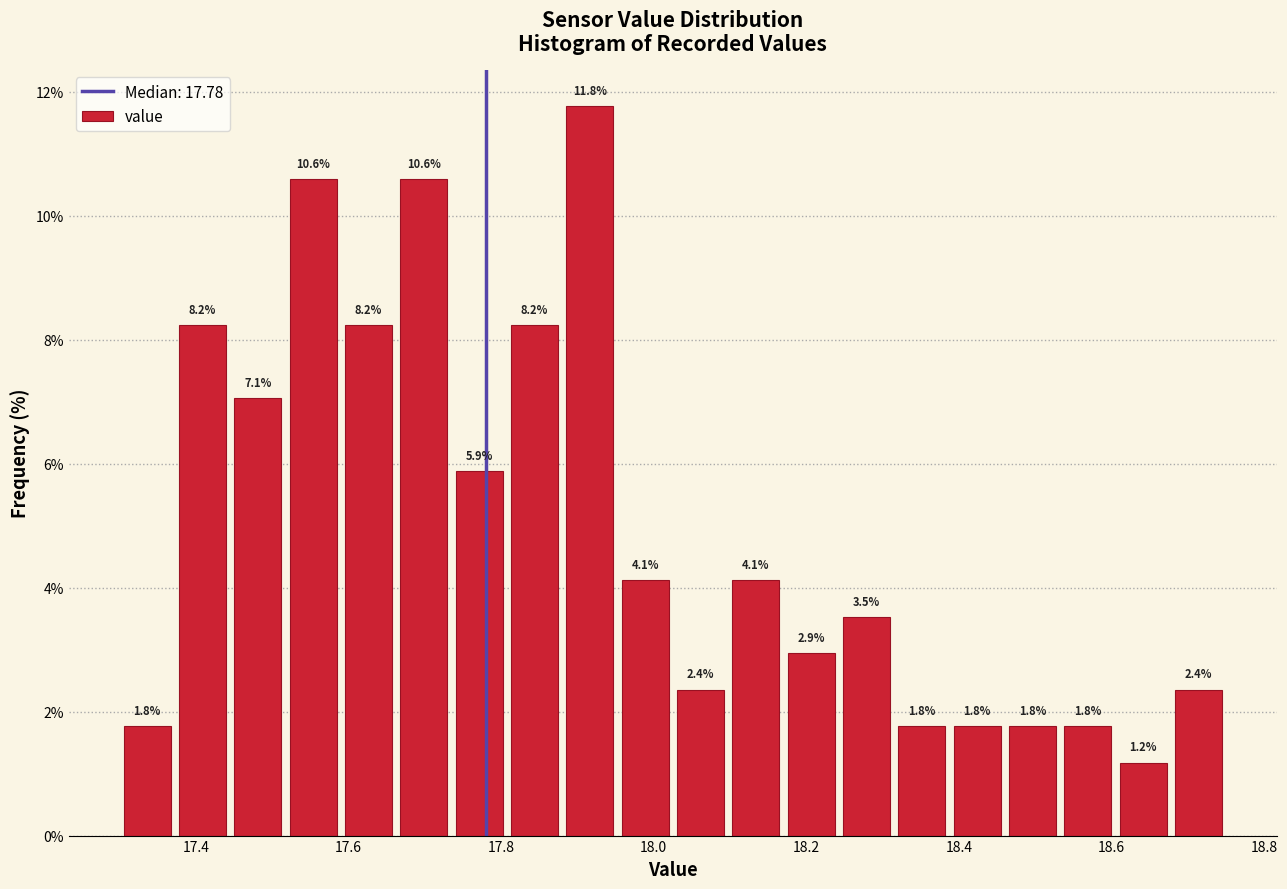

Around what value on the x-axis is the tallest bar? Give the approximate position of its centre, as read against the axis.

17.92